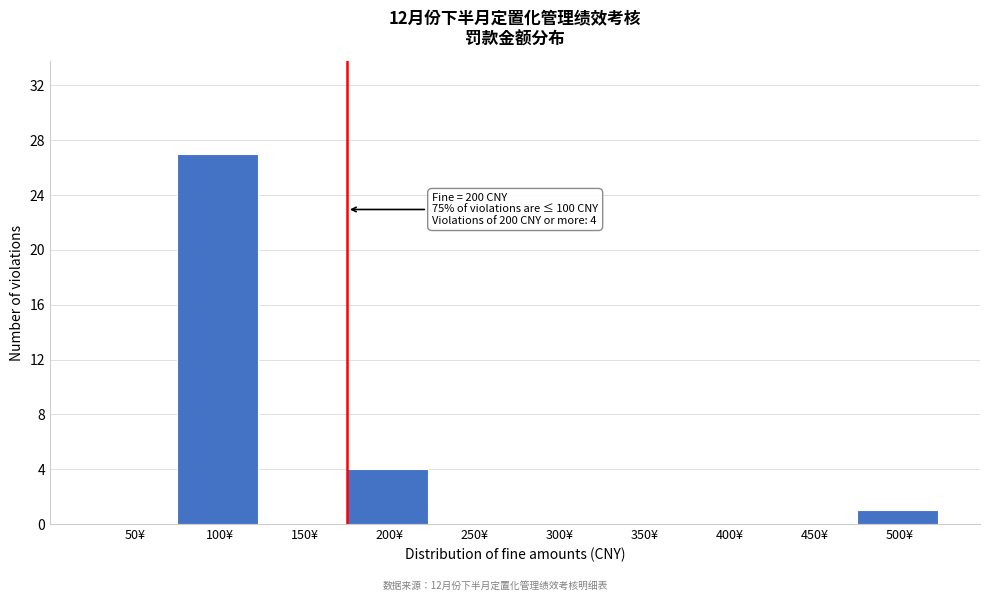

Reading left to right, what are all the values shown in this chart?

50¥=0	100¥=27	150¥=0	200¥=4	250¥=0	300¥=0	350¥=0	400¥=0	450¥=0	500¥=1